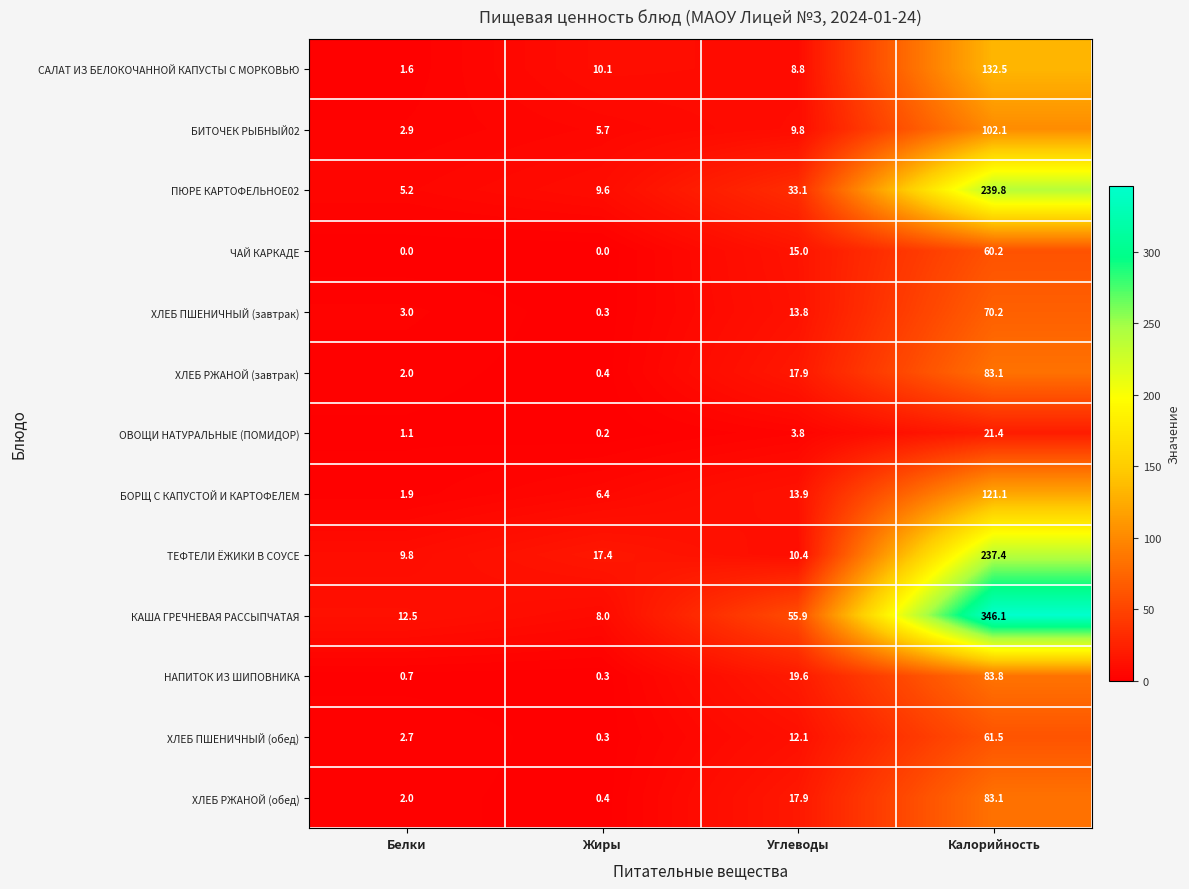

What is the sum of all ПЮРЕ КАРТОФЕЛЬНОЕ02 values?

287.7